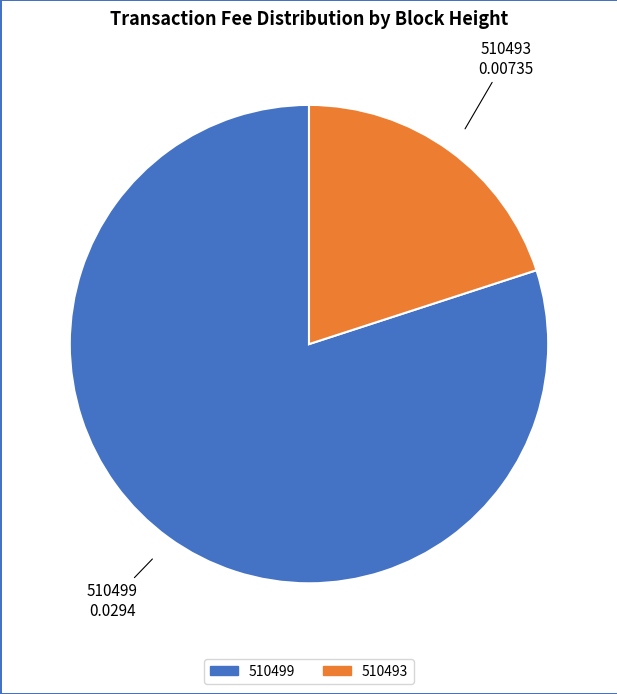

Is the sum of 510499 and 510493 greater than half?

Yes